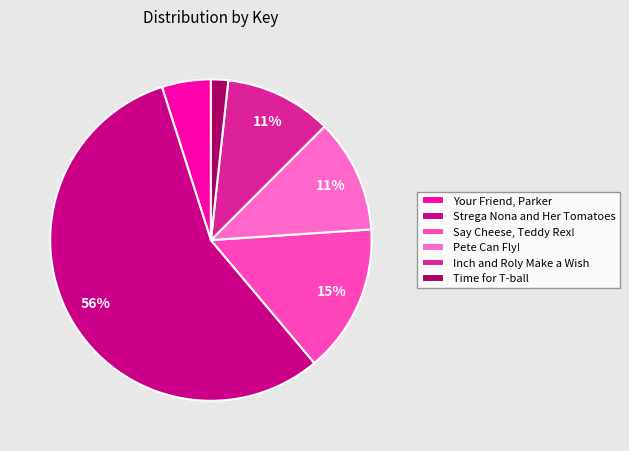

To the nearest percent, what is the average slice percentage?

17%